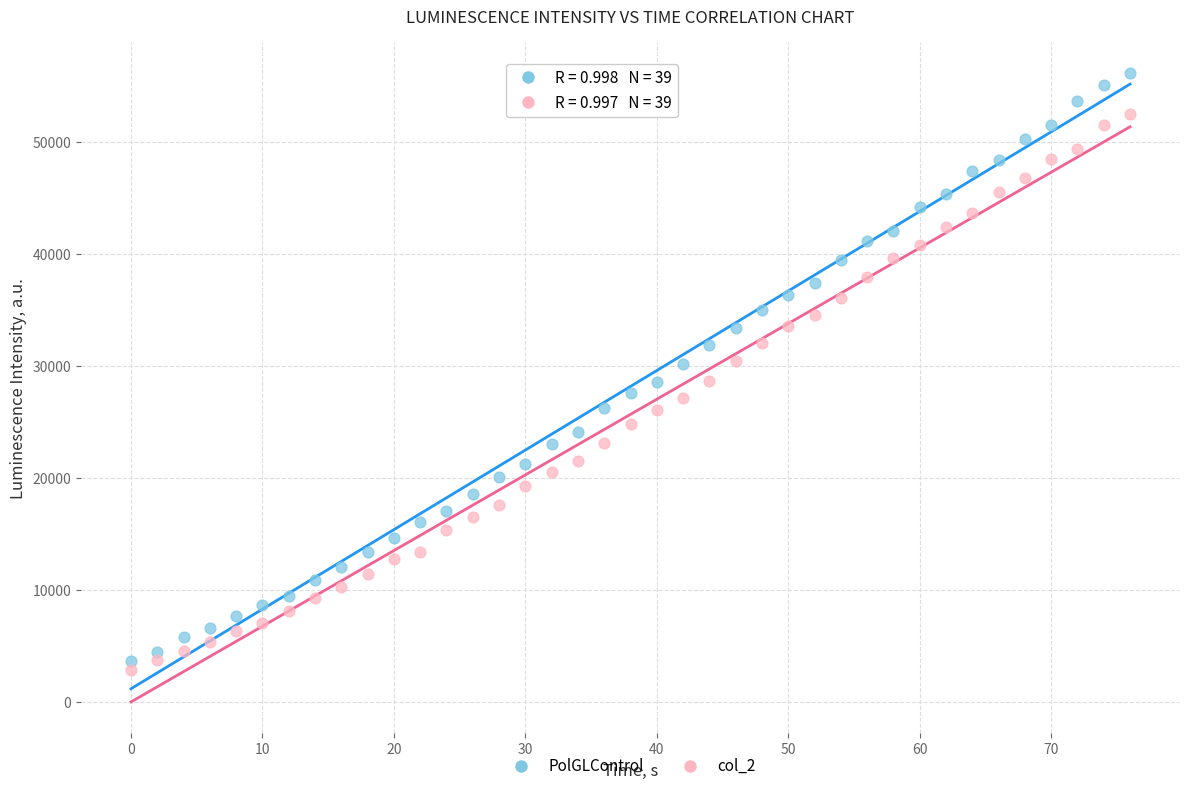

Which series has the largest Y range (max minus min)?

PolGLControl